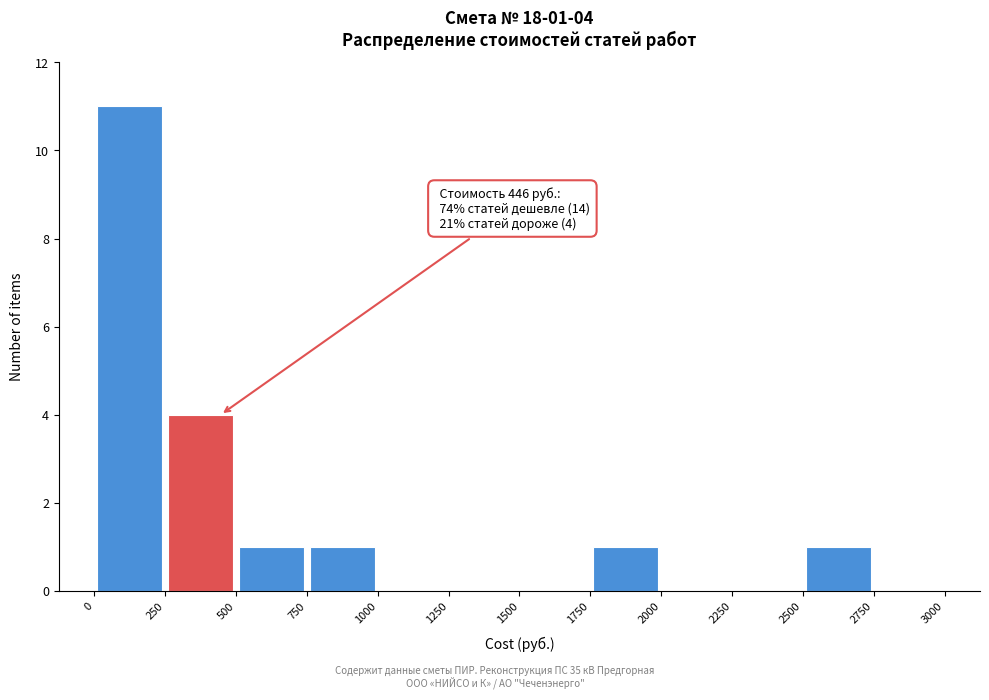

Which range on the x-axis has the tallest bar?

0 to 250